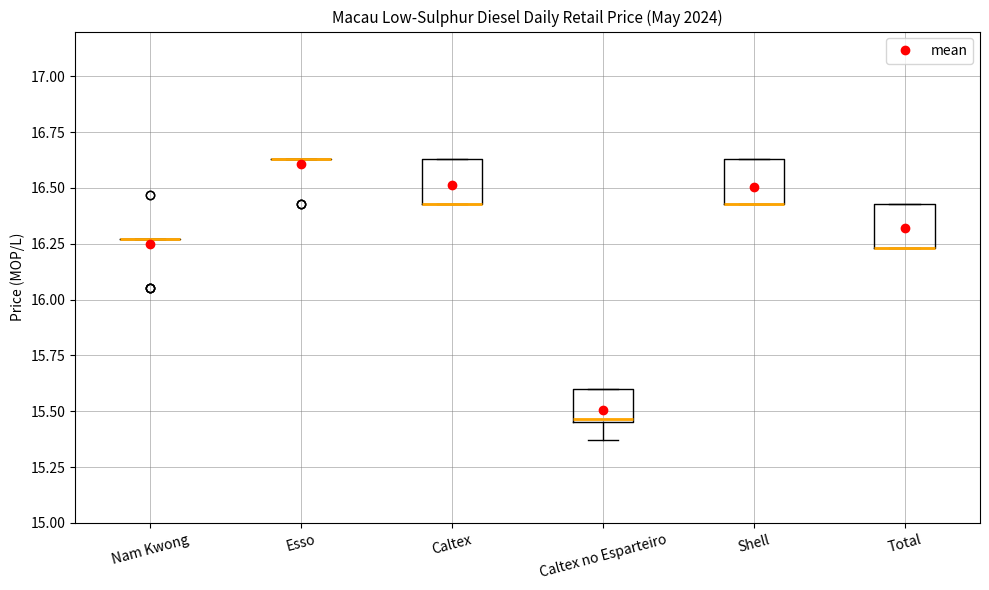

Reading left to right, read every box against the y-axis: the position of its median line, the range the box covers, and the ends of its whiskers. The values are not printed on the chart, so give them approximately, as read against the axis.

Nam Kwong: box collapsed to a line at 16.25, whiskers 16.25 to 16.25
Esso: box collapsed to a line at 16.65, whiskers 16.65 to 16.65
Caltex: median 16.45 (drawn on the box's lower edge), box 16.45 to 16.65, whiskers 16.45 to 16.65
Caltex no Esparteiro: median 15.45 (just above the box's lower edge), box 15.45 to 15.60, whiskers 15.35 to 15.60
Shell: median 16.45 (drawn on the box's lower edge), box 16.45 to 16.65, whiskers 16.45 to 16.65
Total: median 16.25 (drawn on the box's lower edge), box 16.25 to 16.45, whiskers 16.25 to 16.45